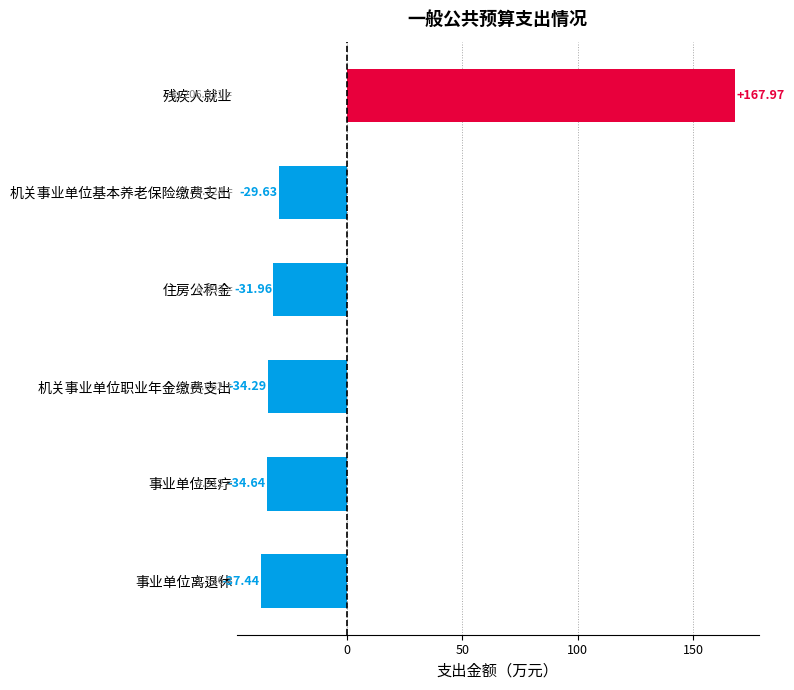

At which label is the value closest to 65?

机关事业单位基本养老保险缴费支出